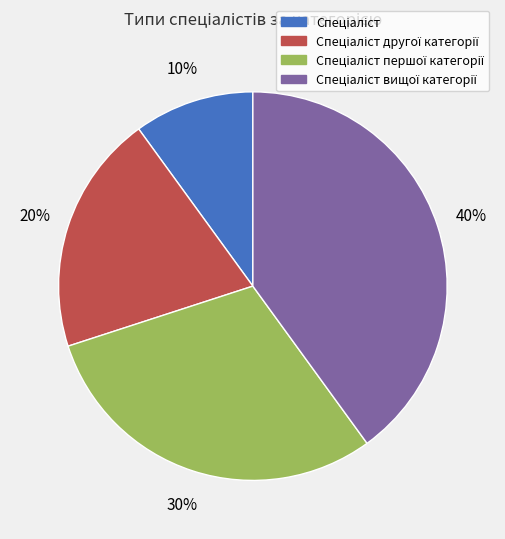

To the nearest percent, what is the difference between the largest and smallest slice percentages?

30%